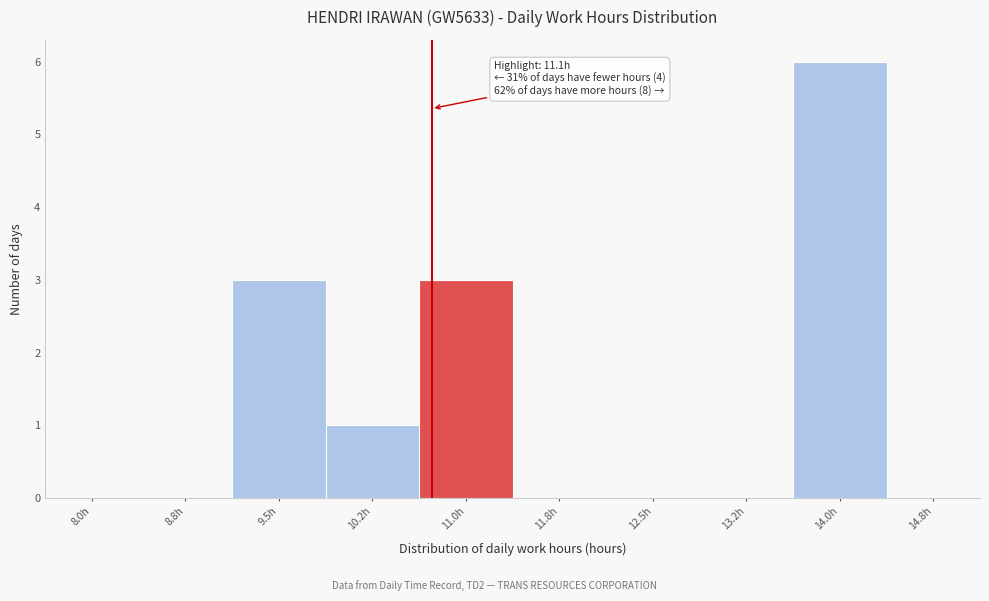

Reading left to right, transcribe all the data shown in this chart.

8.0h=0	8.8h=0	9.5h=3	10.2h=1	11.0h=3	11.8h=0	12.5h=0	13.2h=0	14.0h=6	14.8h=0